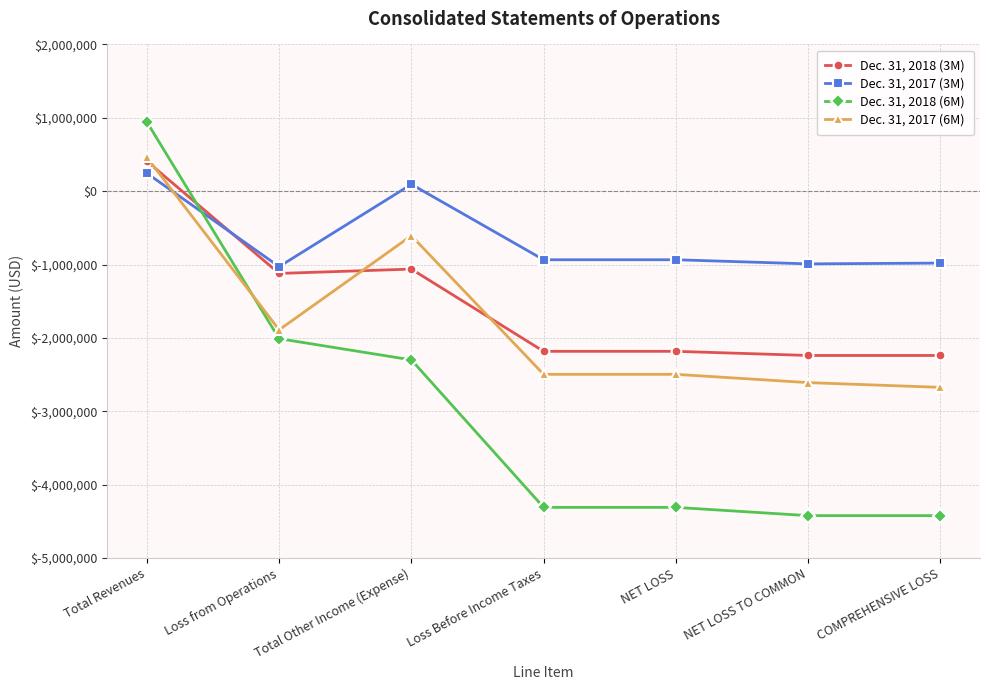

After their last crossing, which series has the higher values: Dec. 31, 2017 (6M) or Dec. 31, 2017 (3M)?

Dec. 31, 2017 (3M)